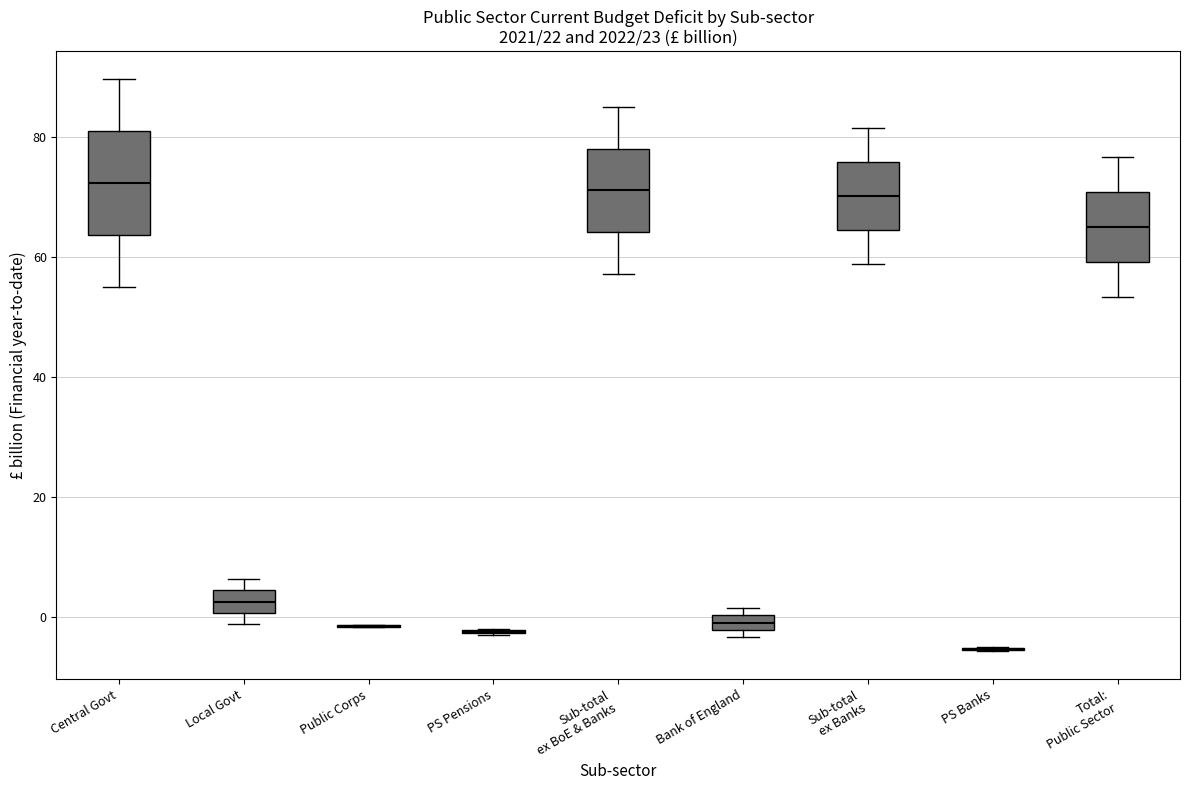

Comparing the boxes themselves (not the whiskers), which one is the tallest?

Central Govt